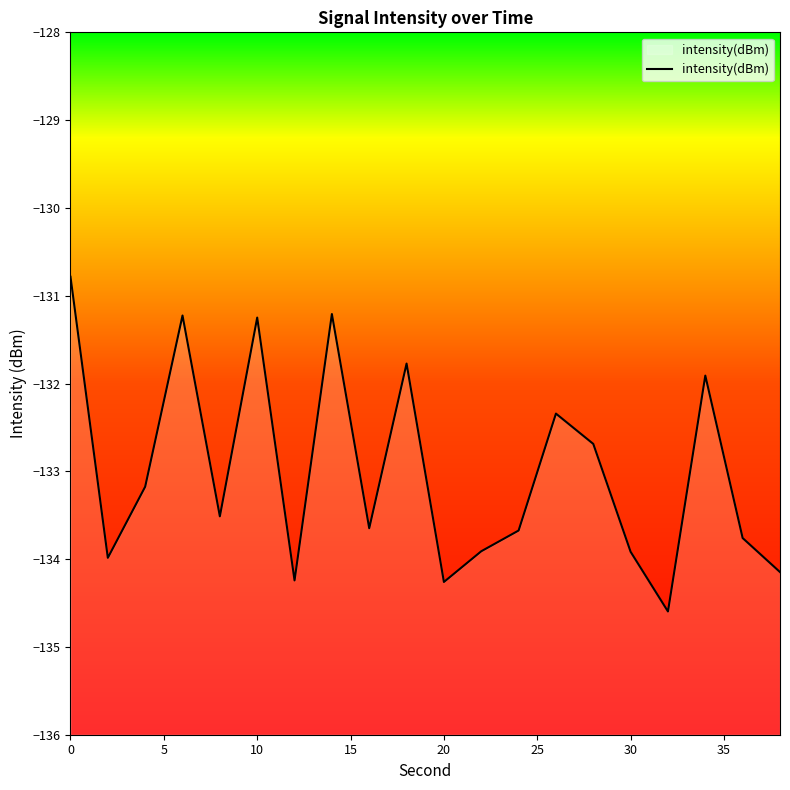

What is the difference between the maximum and minimum values?

3.8